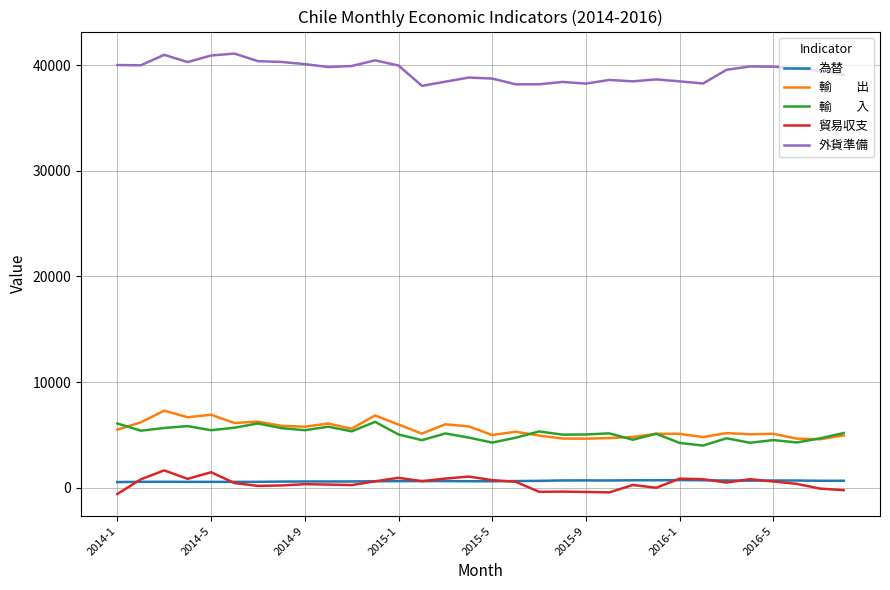

What is the maximum value shown in the chart?

41087.6